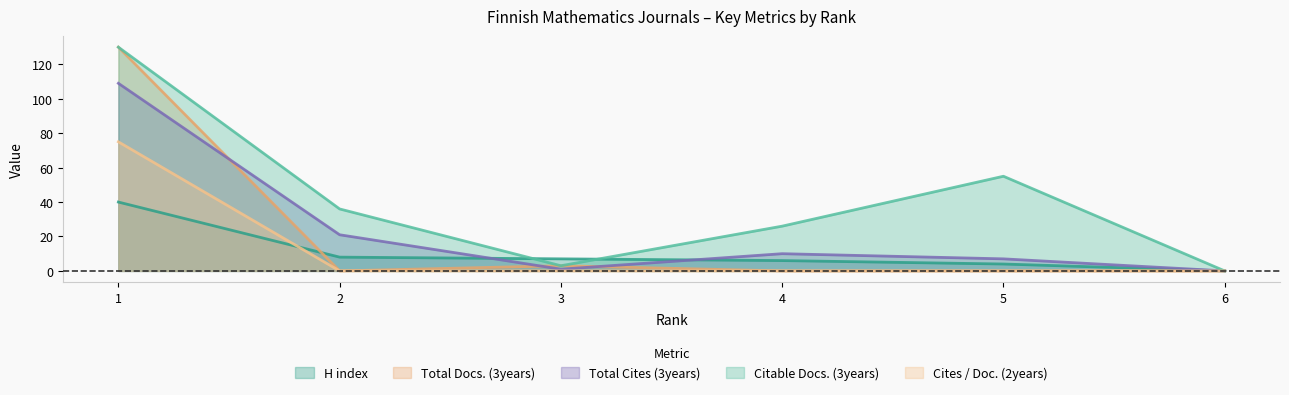

What are all the series names shown in the legend?

H index, Total Docs. (3years), Total Cites (3years), Citable Docs. (3years), Cites / Doc. (2years)